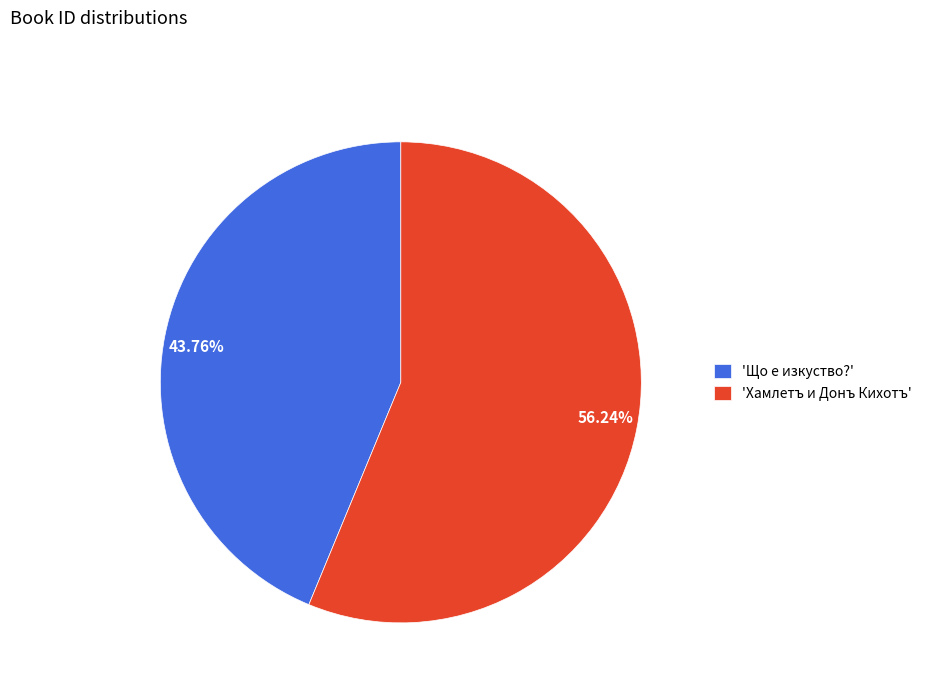

Does 43.76% represent more than half of the total?

No